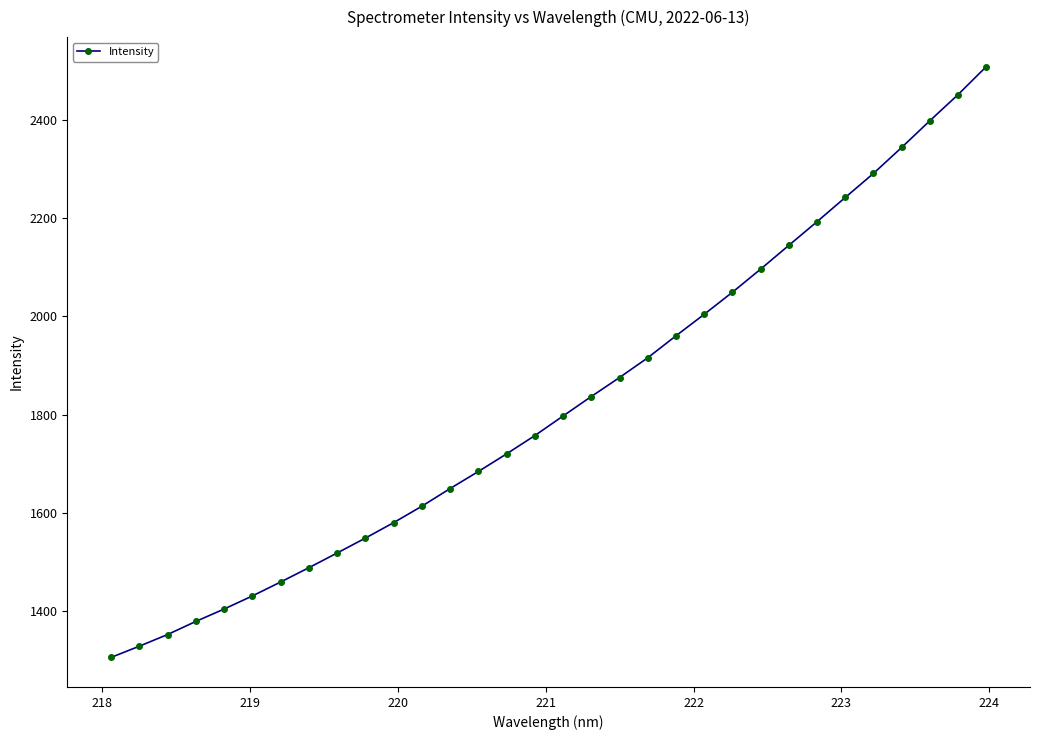

What is the value of the 4th point from the left?

1378.6